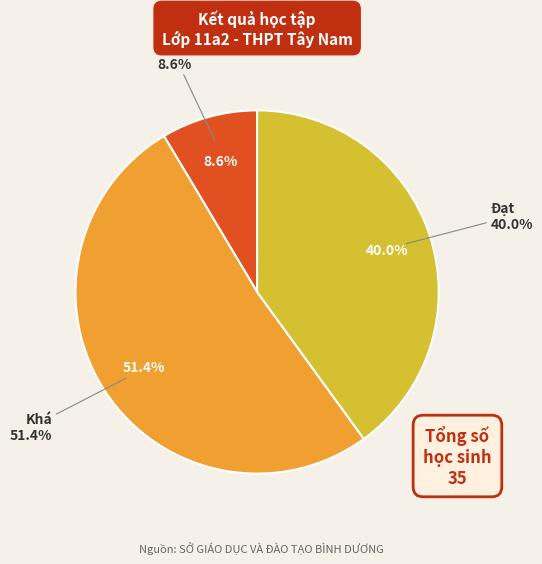

Which has a higher value, Đạt or Khá?

Khá